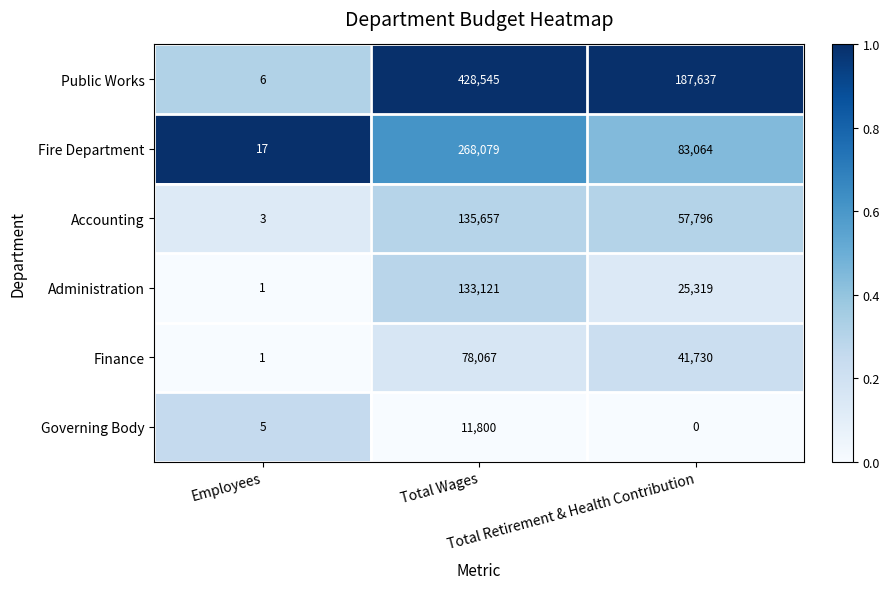

What is the highest value of the Governing Body series?

11800